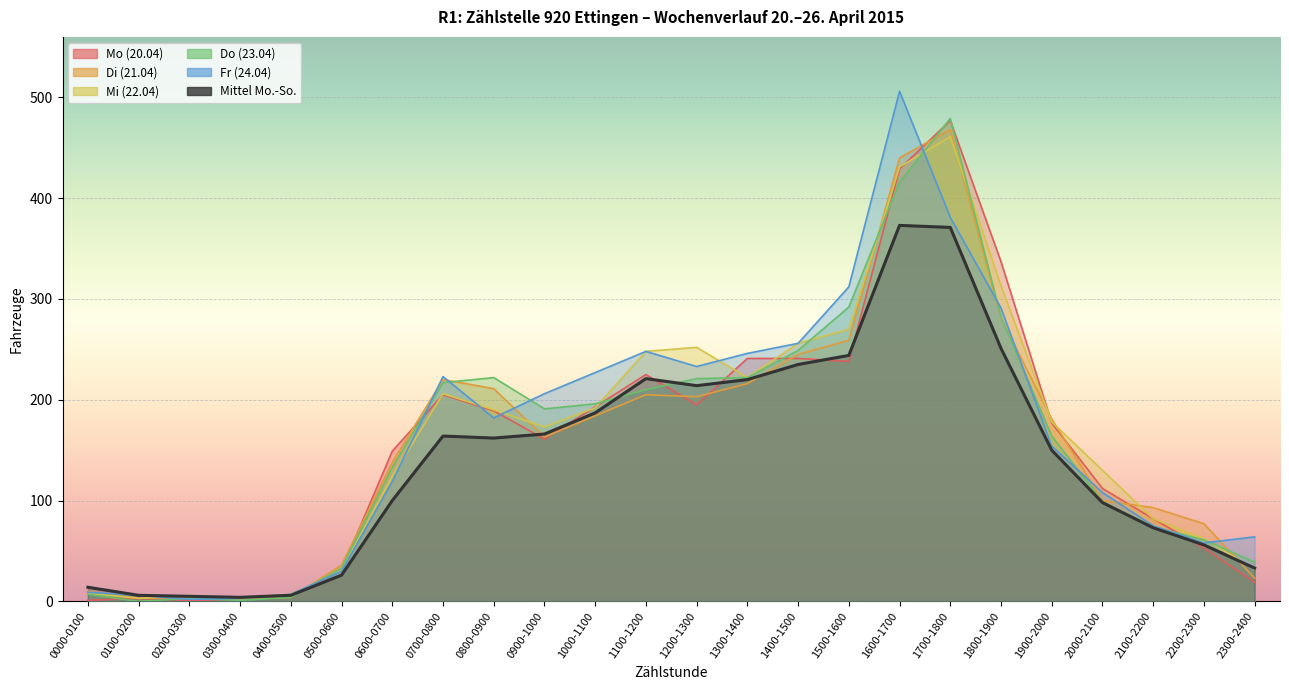

True or false: Mittel Mo.-So. and Mo (20.04) intersect in this chart.

True